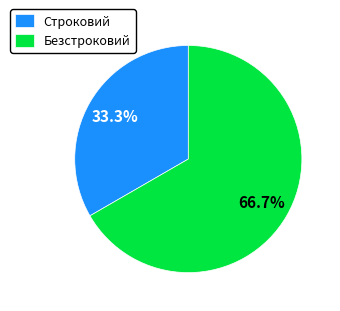

Which has a higher value, Безстроковий or Строковий?

Безстроковий